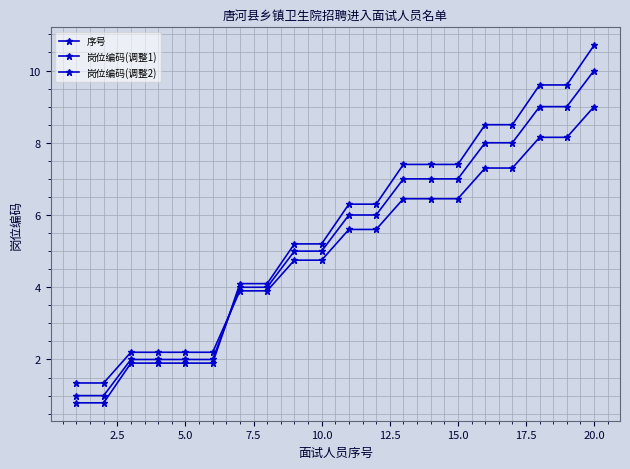

How many times do 岗位编码(调整1) and 岗位编码(调整2) cross each other?

1